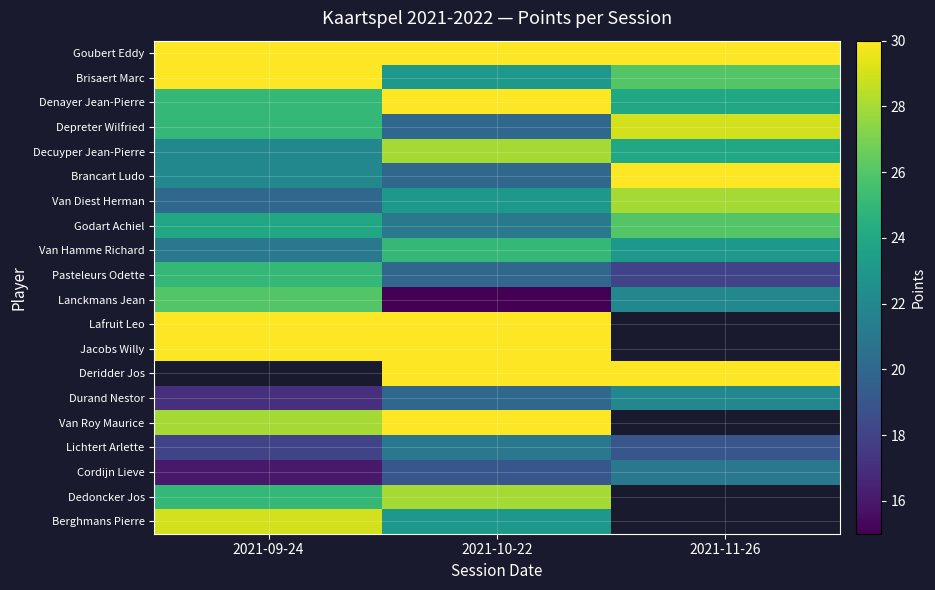

At how many categories does at least one series exceed 26?

3